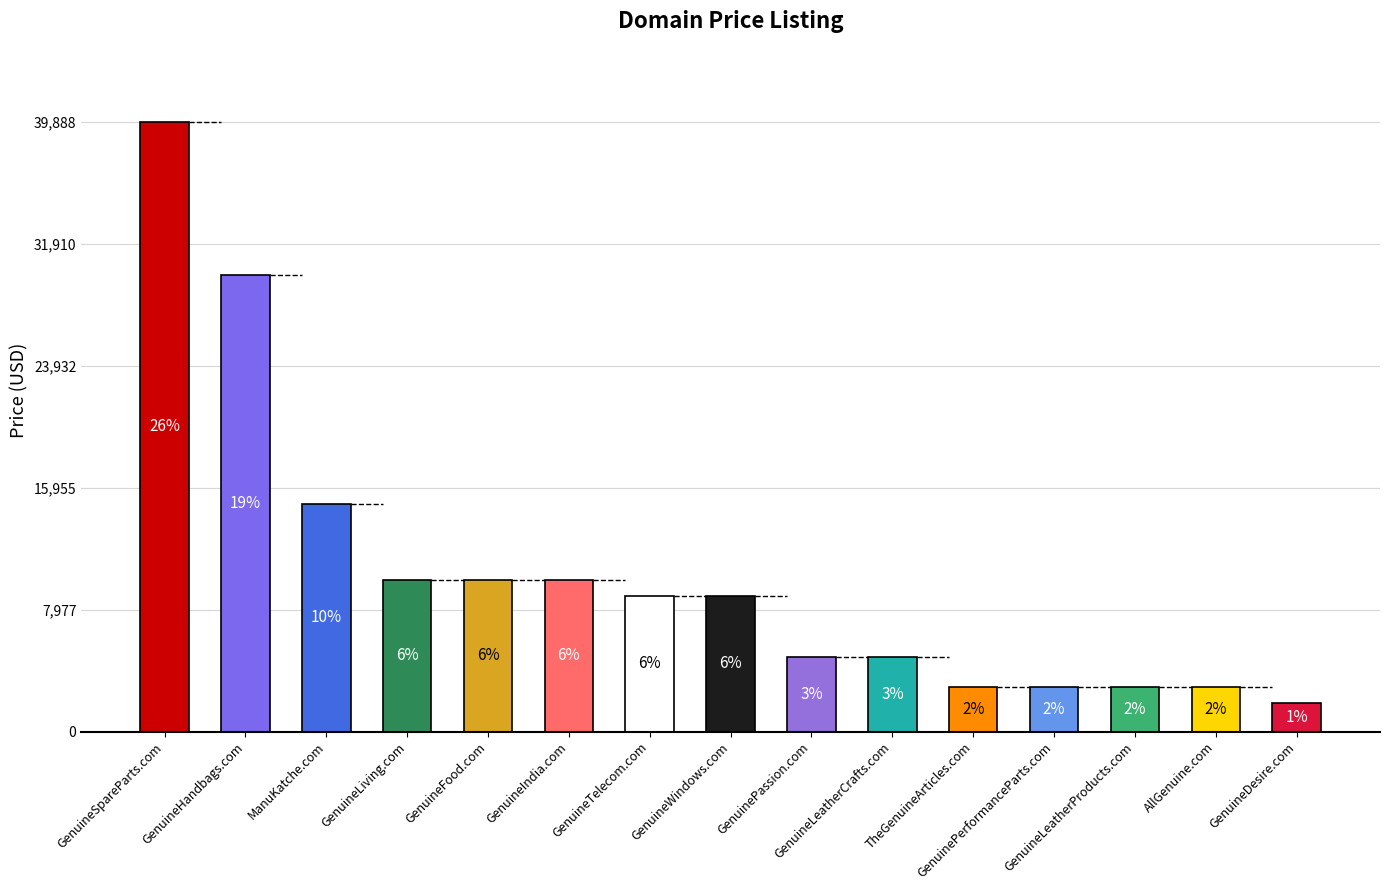

What is the difference between the values at TheGenuineArticles.com and GenuineHandbags.com?

27000